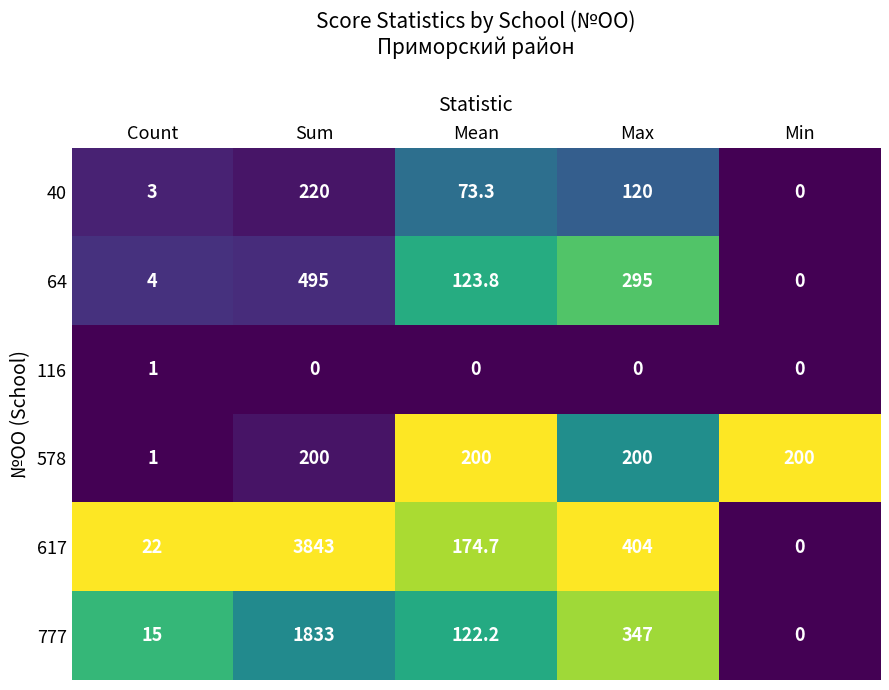

Which series changed the most between Mean and Min?

617